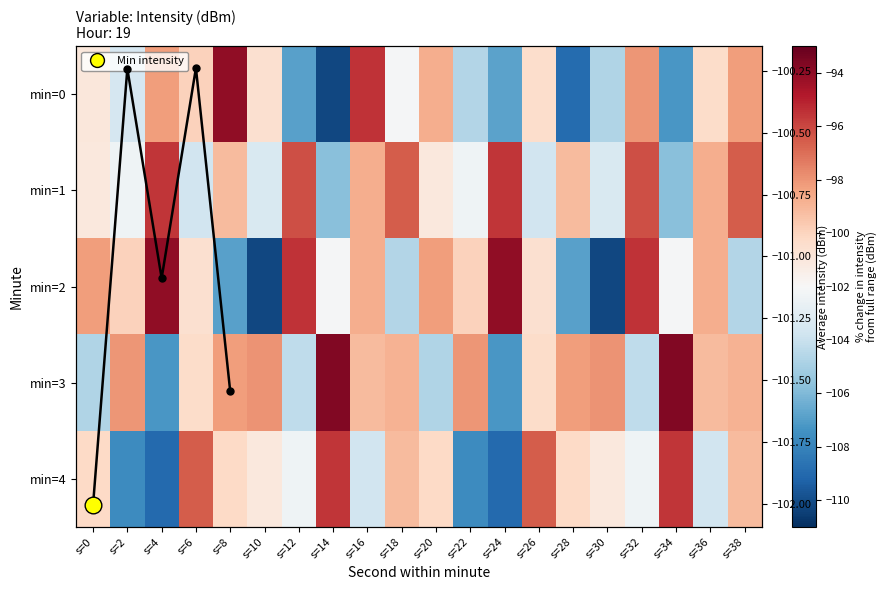

True or false: 2 has a value of -106.9 at s=8.

True